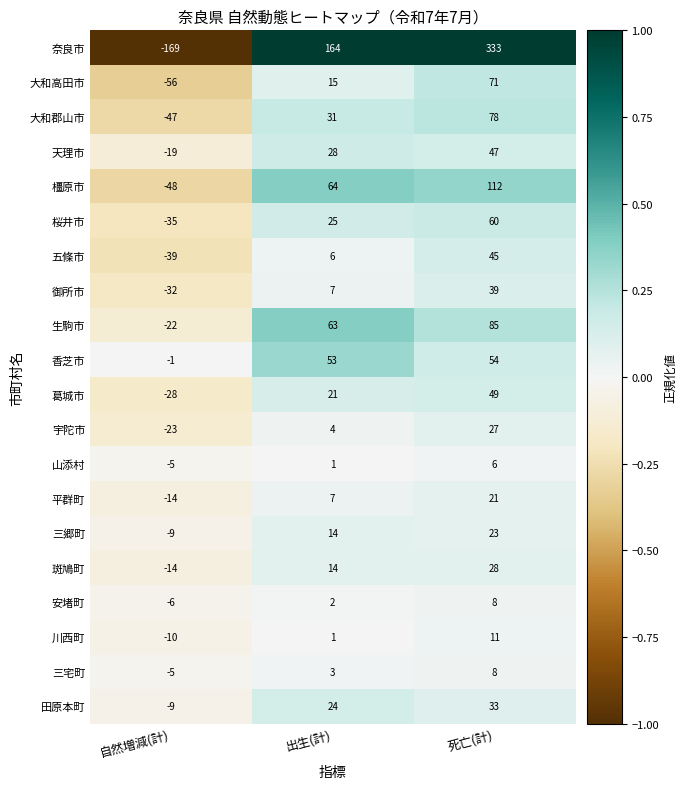

Count the number of data series in this chart.

20